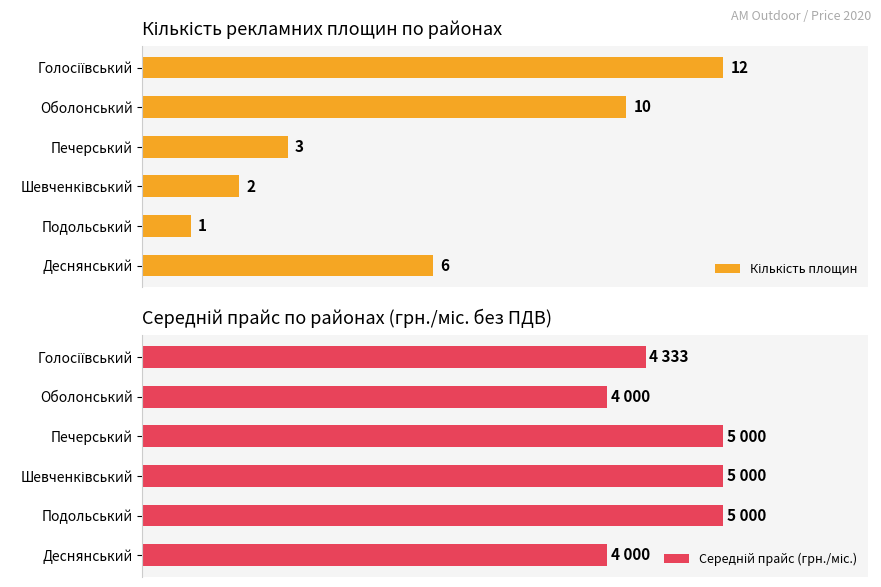

What is the sum of all Середній прайс (грн./міс.) values?

27333